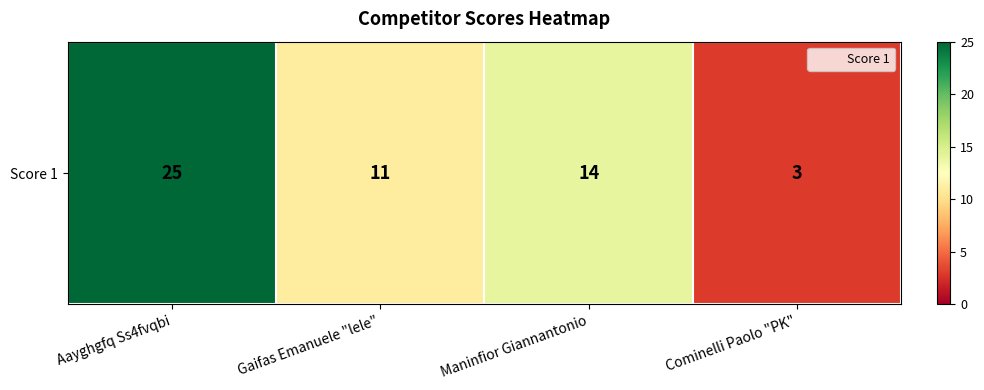

Count the number of categories in the chart.

4